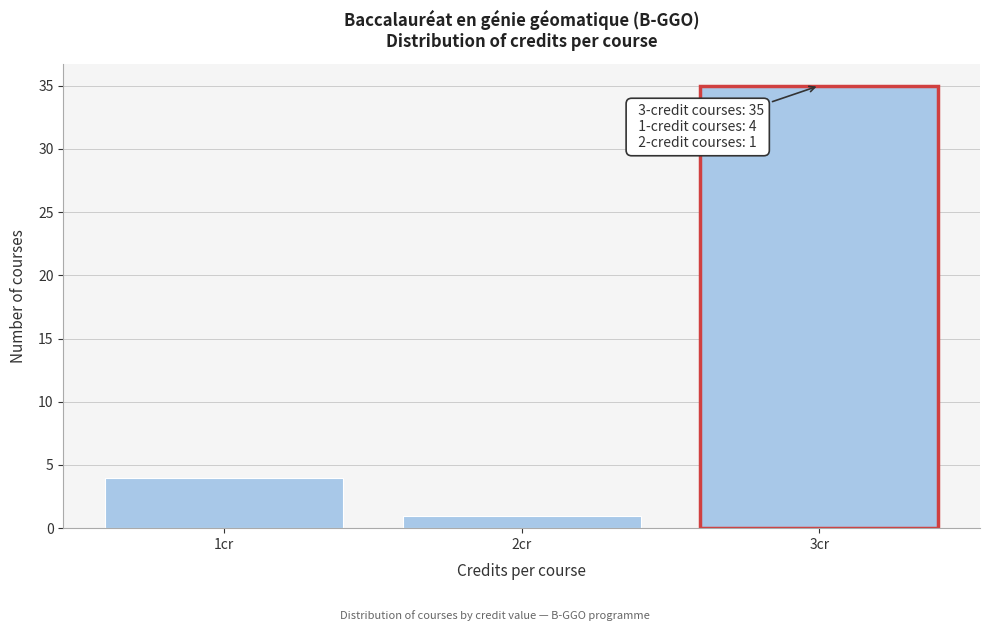

Reading left to right, what are all the values shown in this chart?

1cr=4	2cr=1	3cr=35